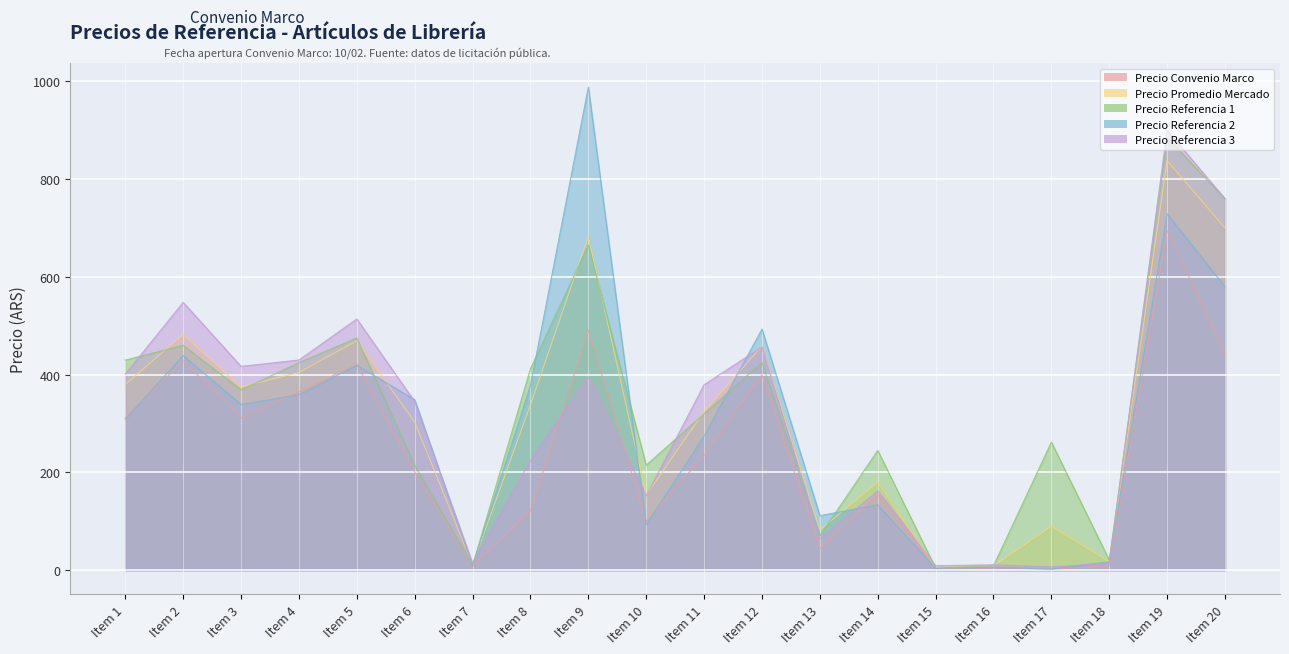

Which series has the largest total across all categories?

Precio Referencia 1